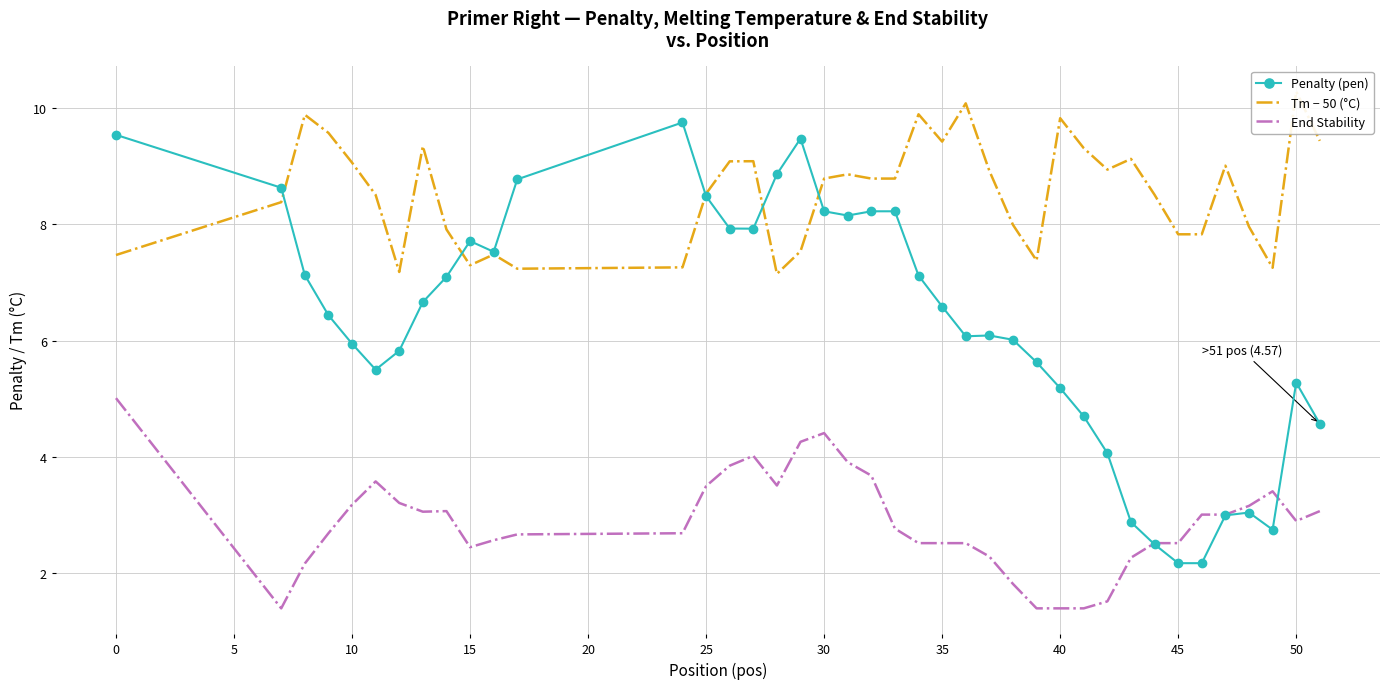

What is the value of the Penalty (pen) point at the 27th from the left?

6.0